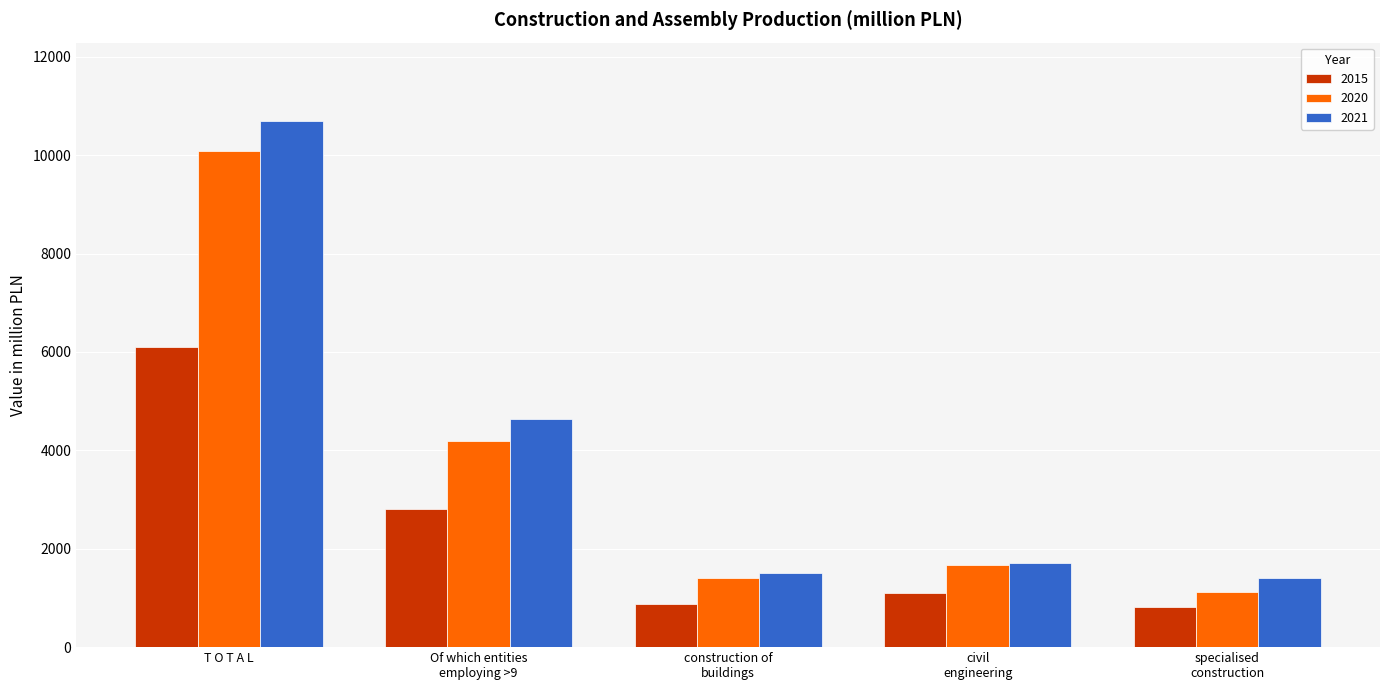

At how many categories does at least one series exceed 8811?

1